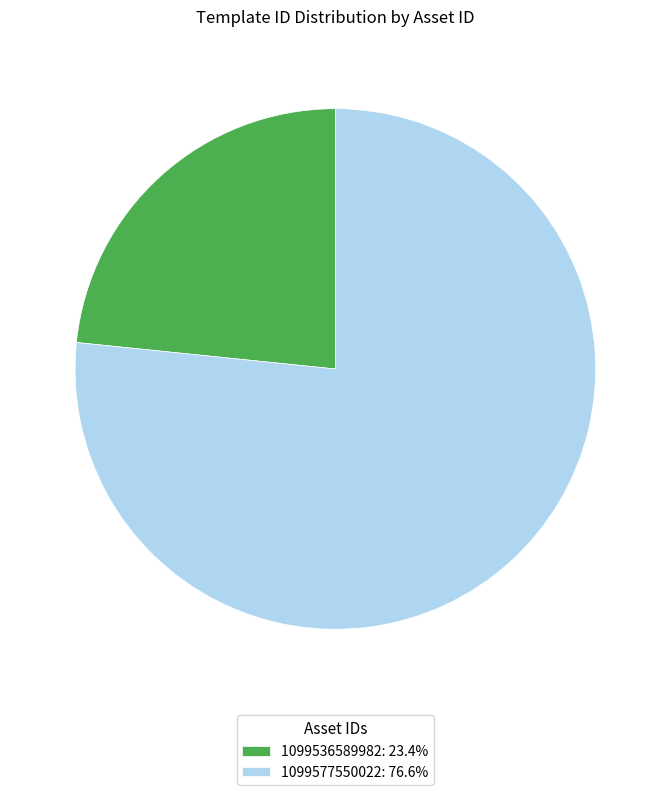

Approximately how many times larger is the value at 1099577550022: 76.6% compared to 1099536589982: 23.4%?

3.3